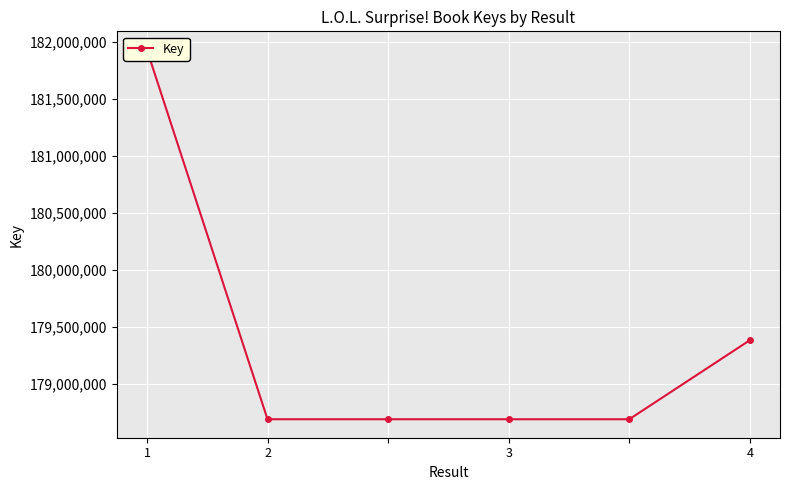

True or false: the data has more than 1 interior local peaks.

False